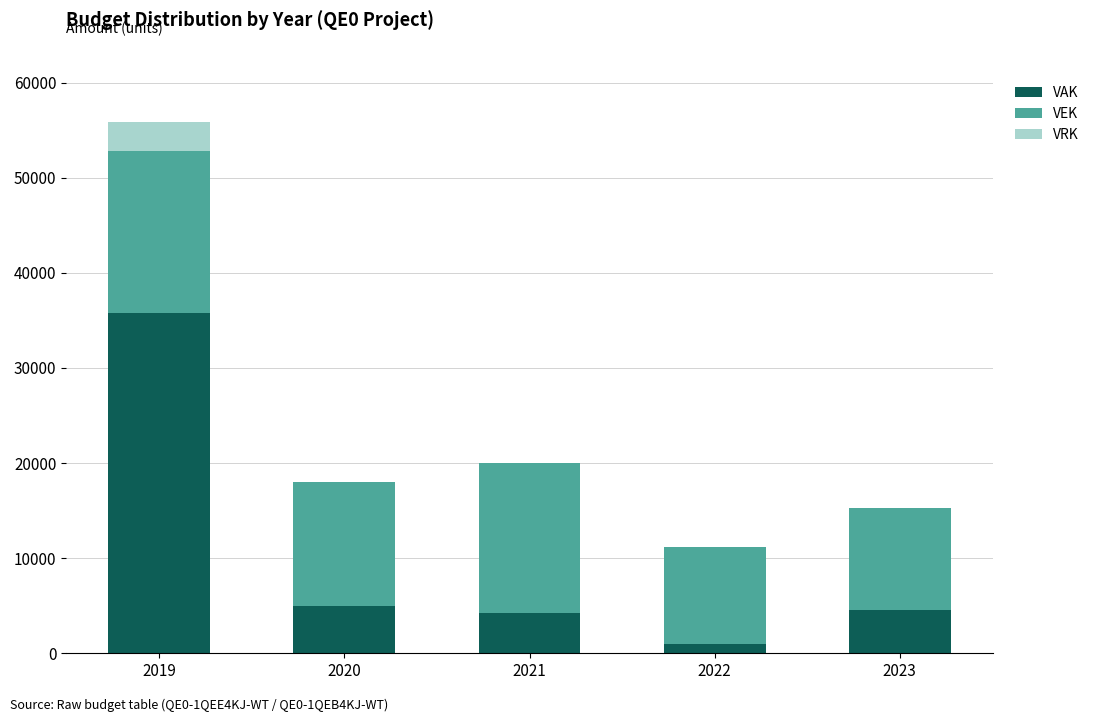

At which category is the sum across all series the highest?

2019